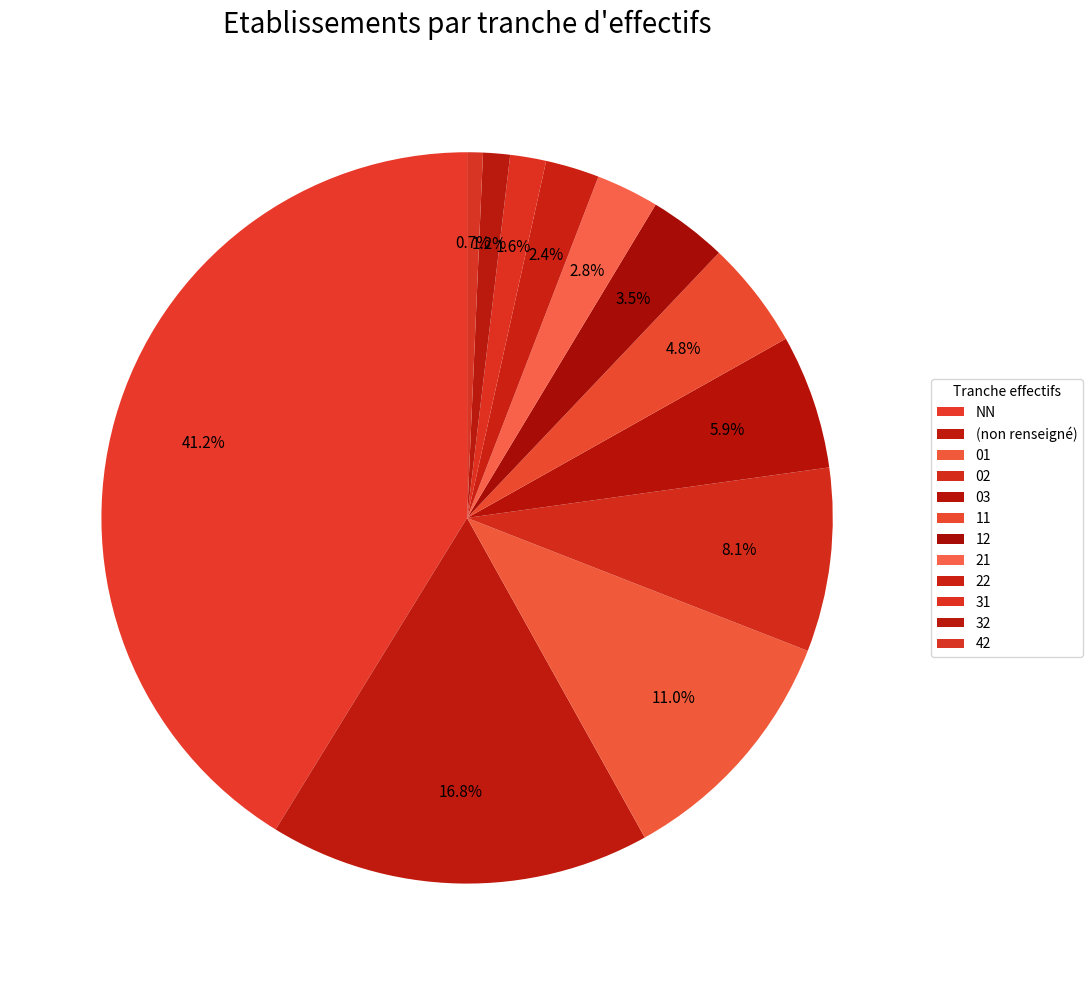

Which category has the smallest portion of the pie?

42